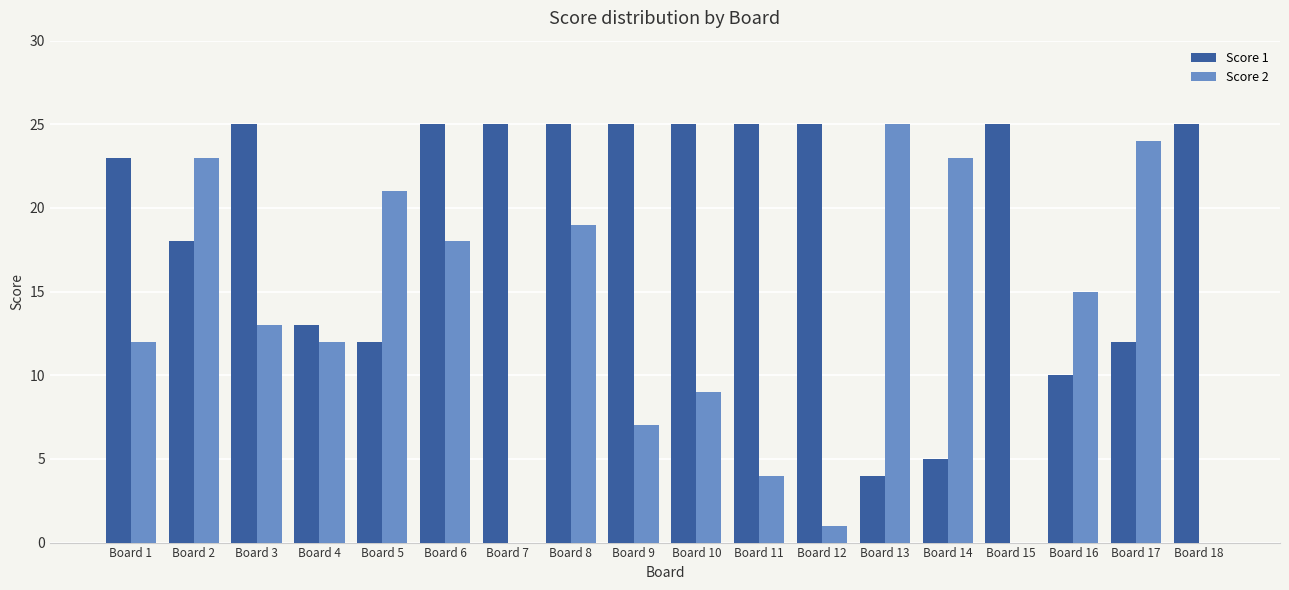

How many series are shown in this chart?

2